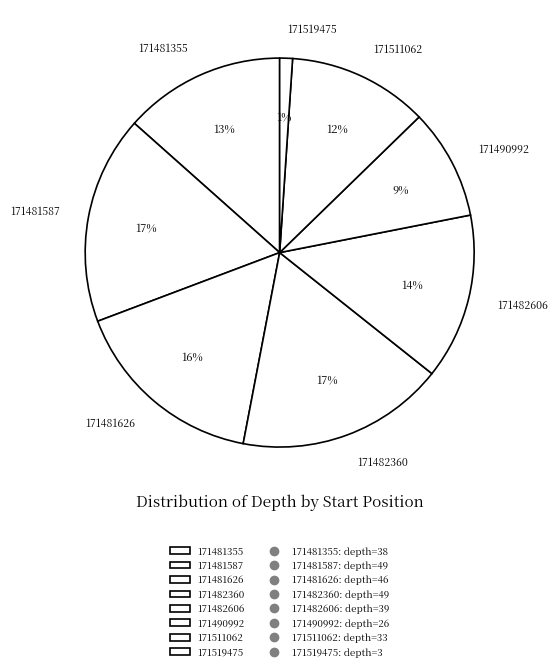

To the nearest percent, what is the difference between the largest and smallest slice percentages?

16%